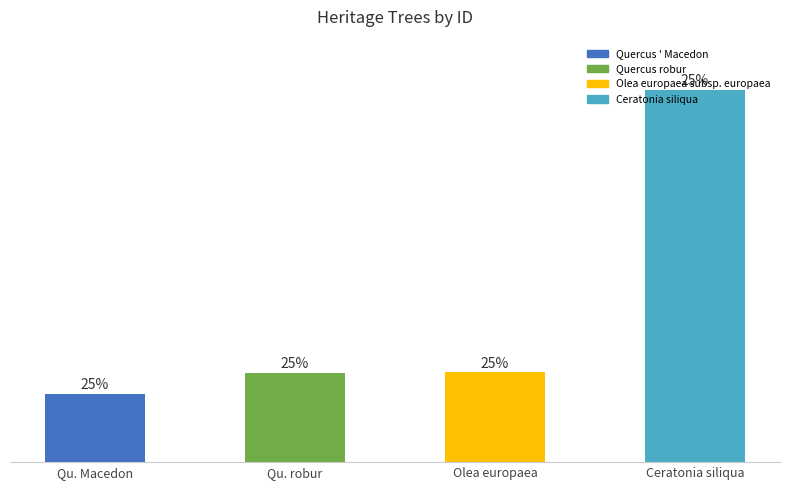

What is the change in value from Qu. Macedon to Qu. robur?

+65